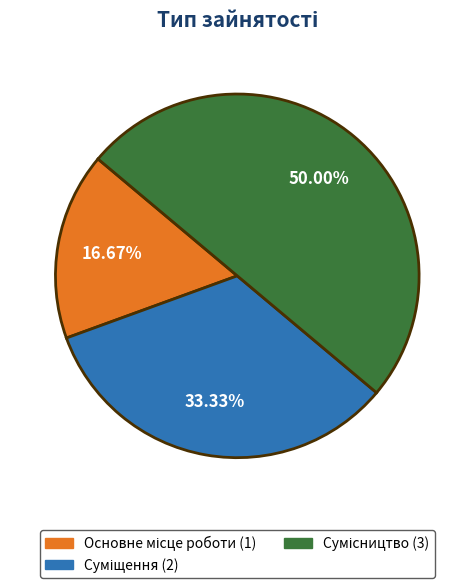

What percentage is NOT represented by Сумісництво?

50.0%